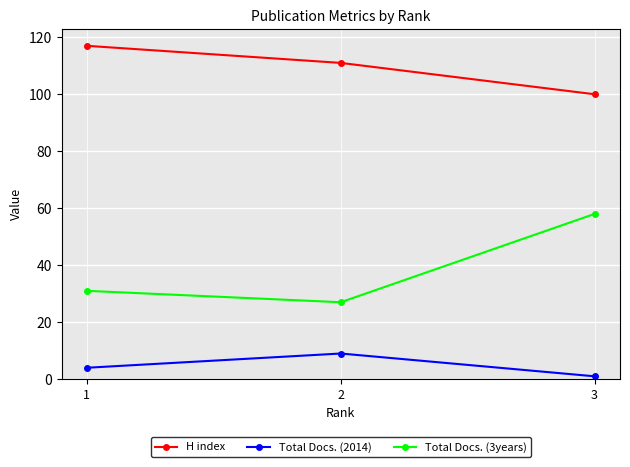

What is the value of the H index point at the 2nd from the left?

111